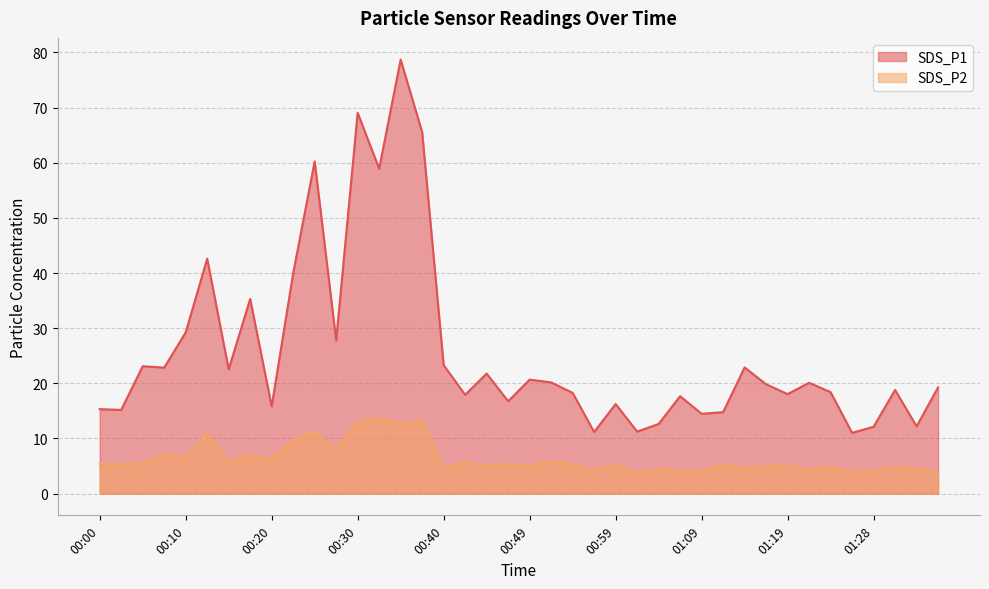

Reading right to left, what are all the values shown in this chart?

SDS_P1: 19.3	12.2	18.8	12.1	11.0	18.4	20.1	18.1	19.8	22.9	14.8	14.5	17.7	12.6	11.2	16.2	11.2	18.3	20.2	20.7	16.8	21.8	17.9	23.3	65.5	78.7	58.9	69.0	27.8	60.2	40.0	15.8	35.3	22.6	42.6	29.2	22.9	23.1	15.2	15.3
SDS_P2: 3.9	4.5	4.7	4.3	3.8	4.8	4.4	5.1	5.0	4.5	5.2	4.2	4.2	4.6	3.8	5.2	4.3	5.3	5.9	5.2	5.3	5.1	5.7	4.7	13.3	12.7	13.7	13.0	8.0	11.3	9.7	6.3	7.0	5.8	10.9	6.8	7.0	5.5	5.2	5.4